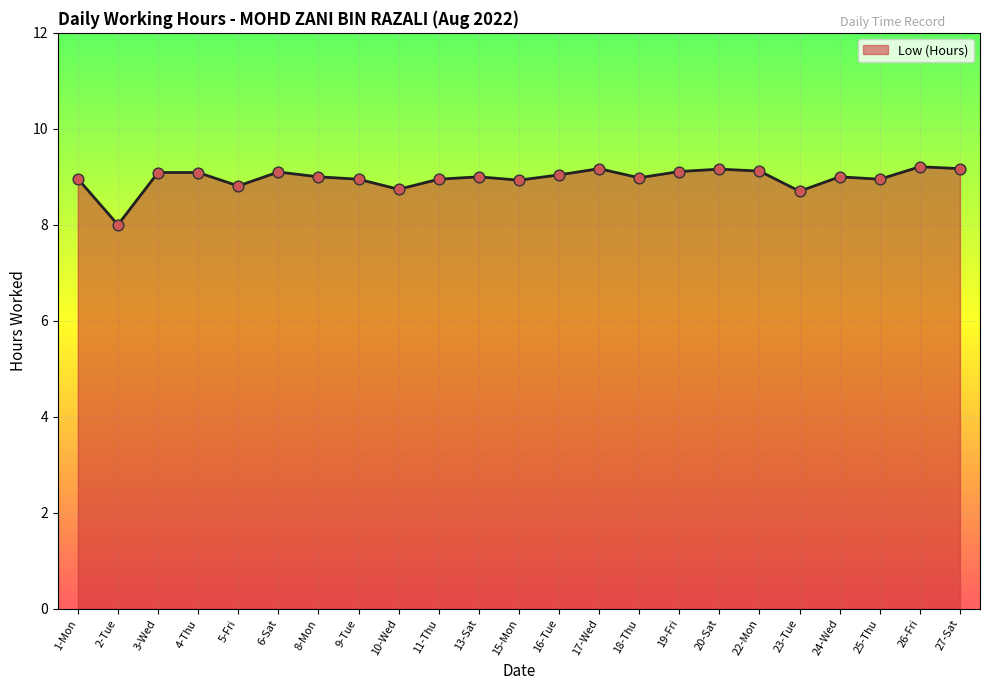

What is the change in value from 1-Mon to 3-Wed?

+0.1